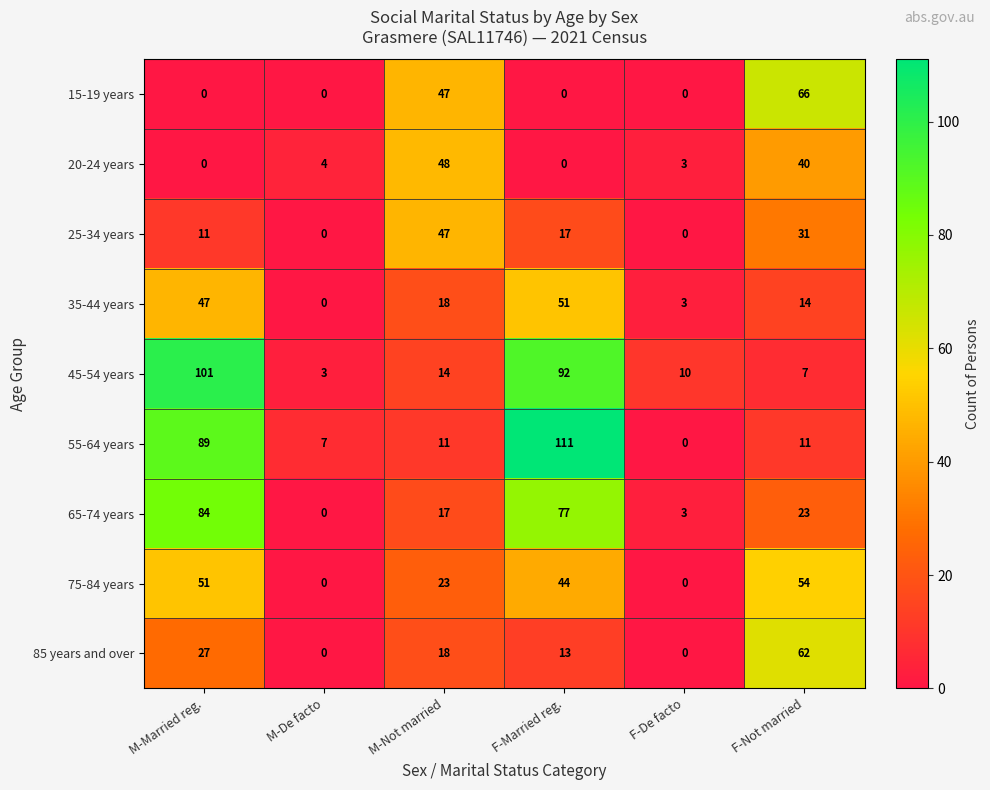

At which category is the sum across all series the highest?

M-Married reg.